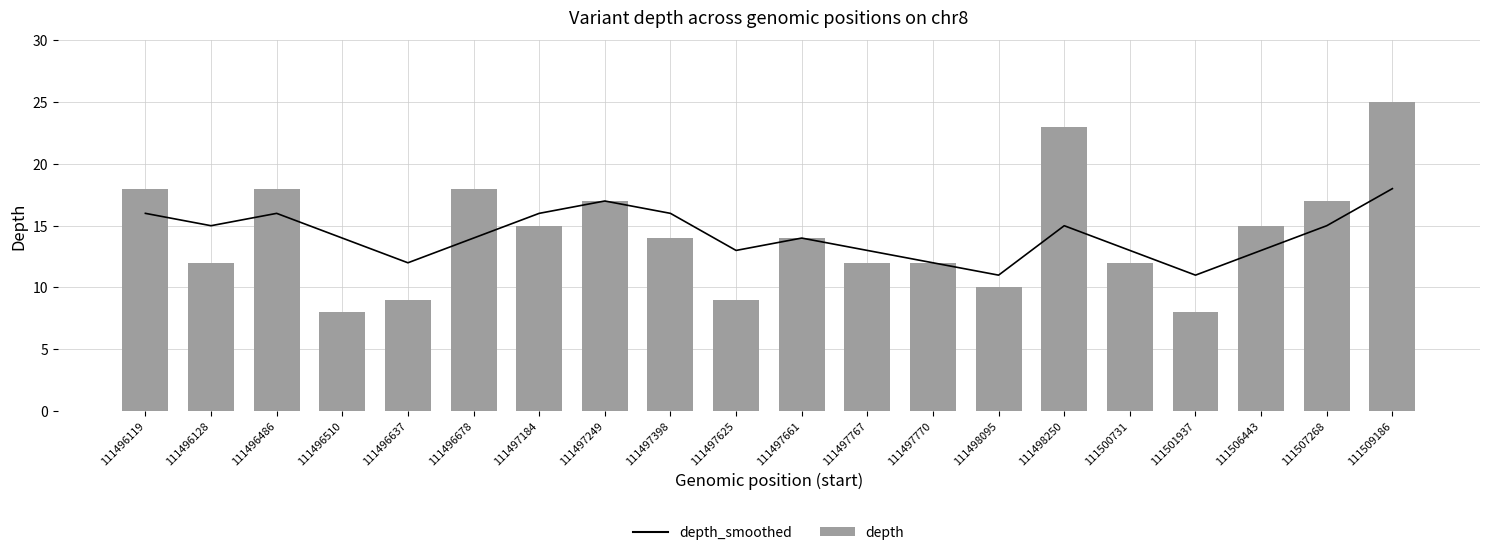

What is the maximum value shown in the chart?

25